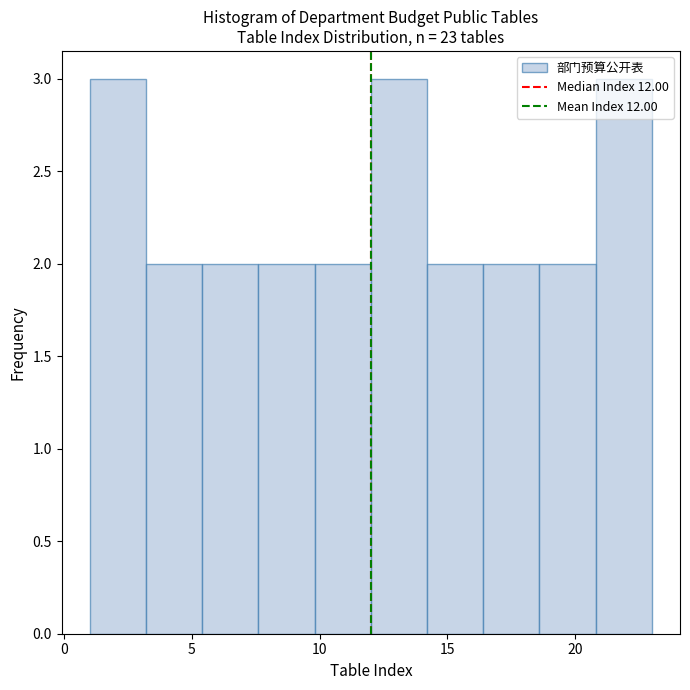

Reading left to right, list every bar in this chart as the range it spans on the x-axis followed by its height. Neither the bar edges nor the heights are printed on the chart, so give them approximately, as read against the axes.

1.0 to 3.2: 3
3.2 to 5.4: 2
5.4 to 7.6: 2
7.6 to 9.8: 2
9.8 to 12.0: 2
12.0 to 14.2: 3
14.2 to 16.4: 2
16.4 to 18.6: 2
18.6 to 20.8: 2
20.8 to 23.0: 3